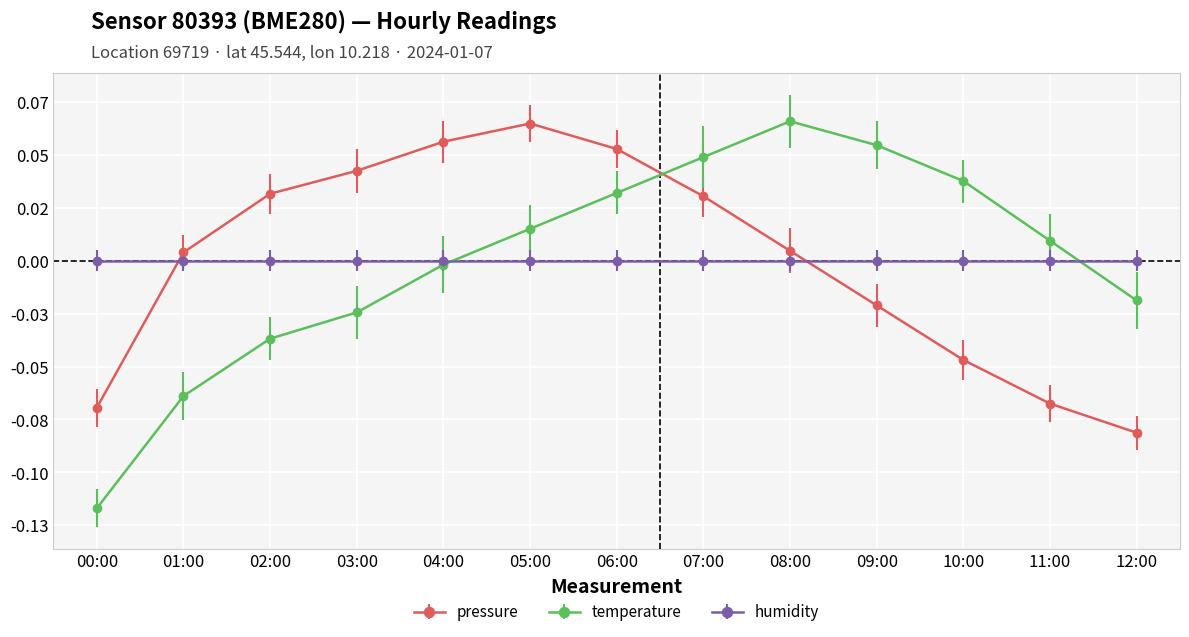

What are all the series names shown in the legend?

pressure, temperature, humidity